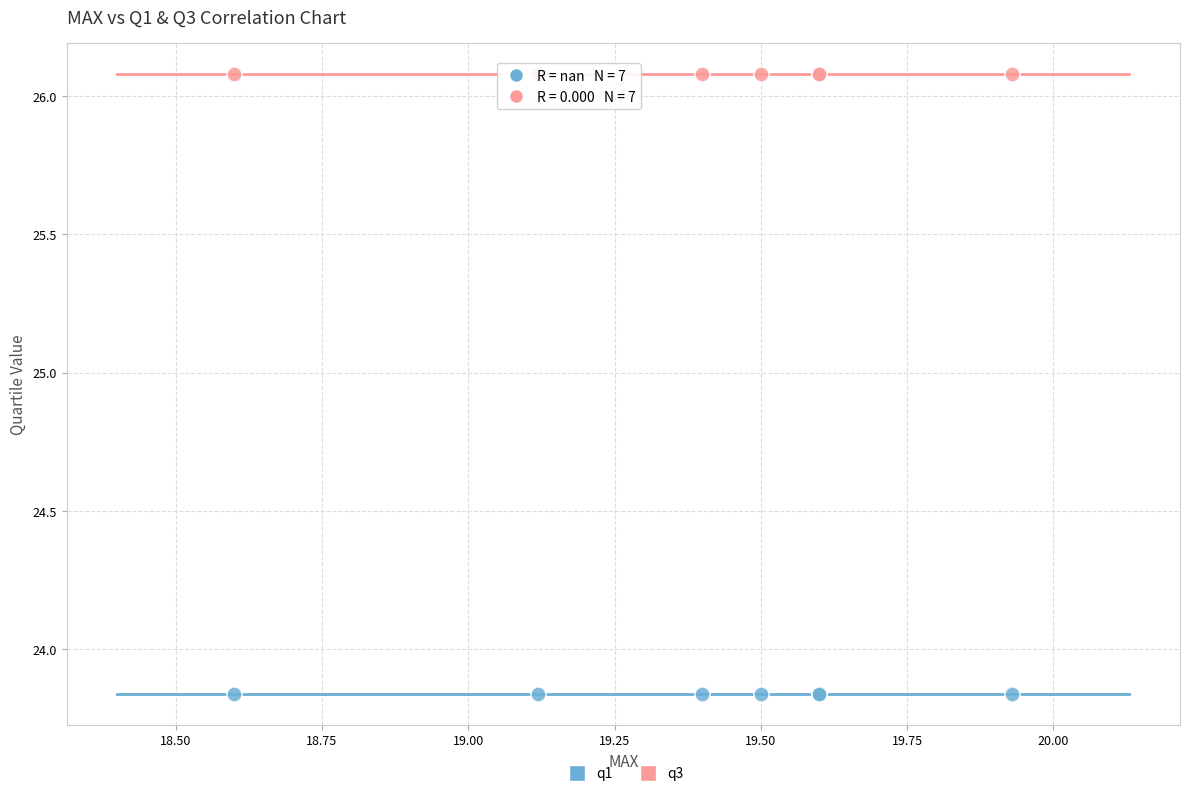

Which series contains the highest Y value?

q3